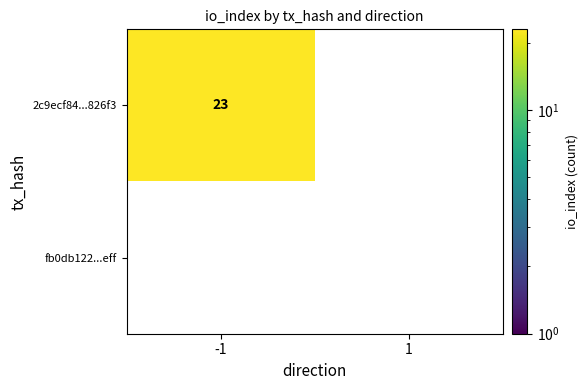

Which series has the widest spread of values?

2c9ecf84...826f3